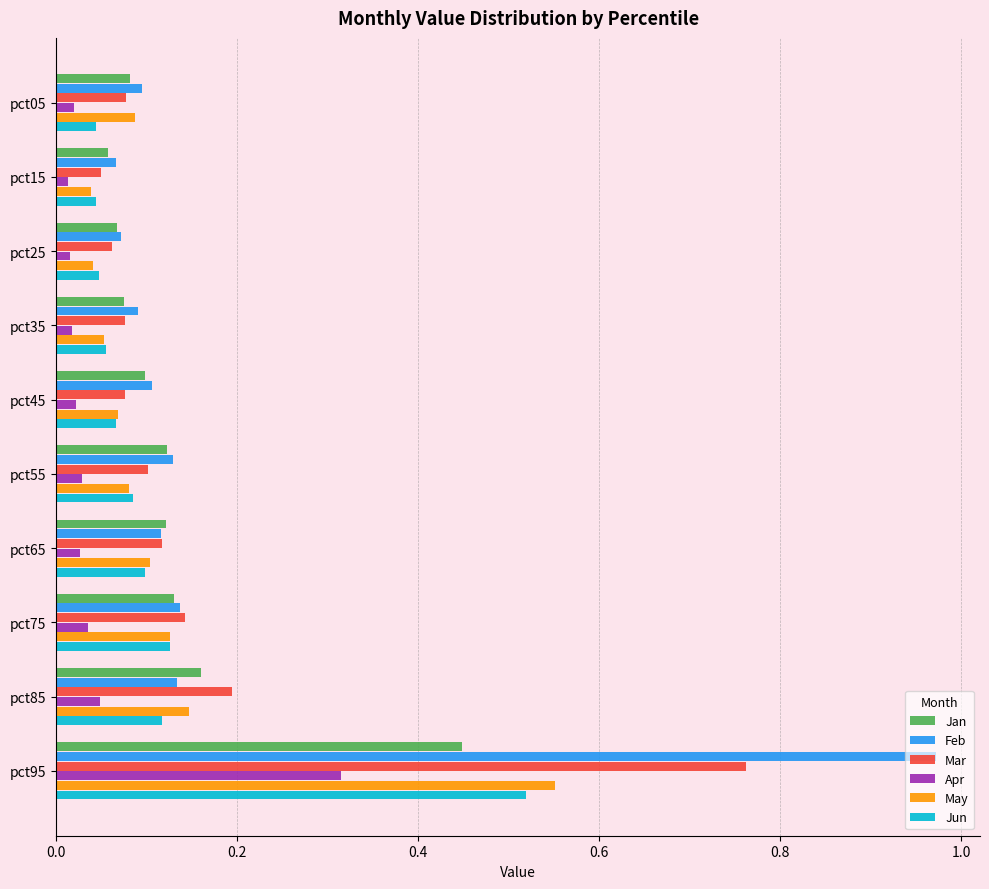

At which label does Jan reach its peak?

pct95